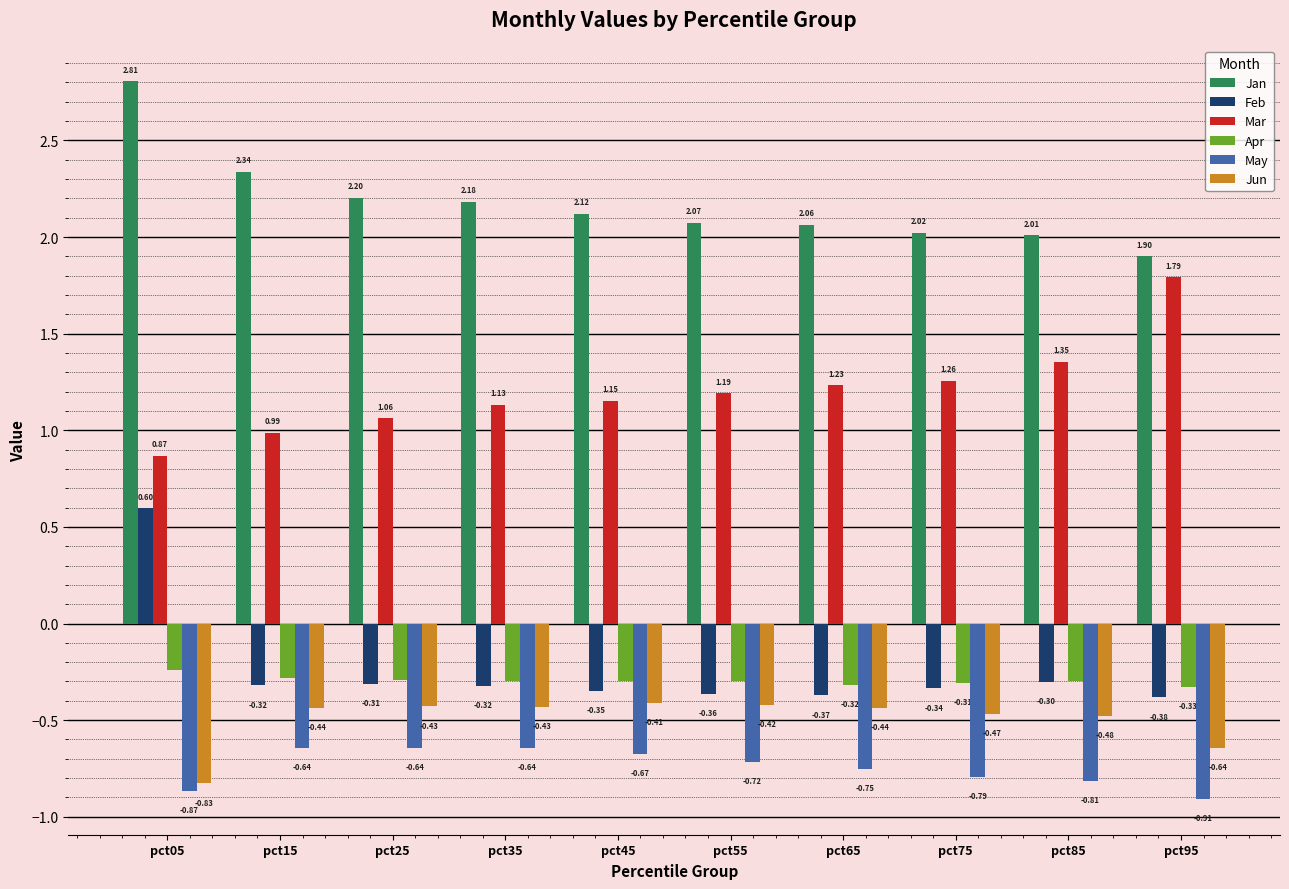

At how many categories does at least one series exceed 1?

10